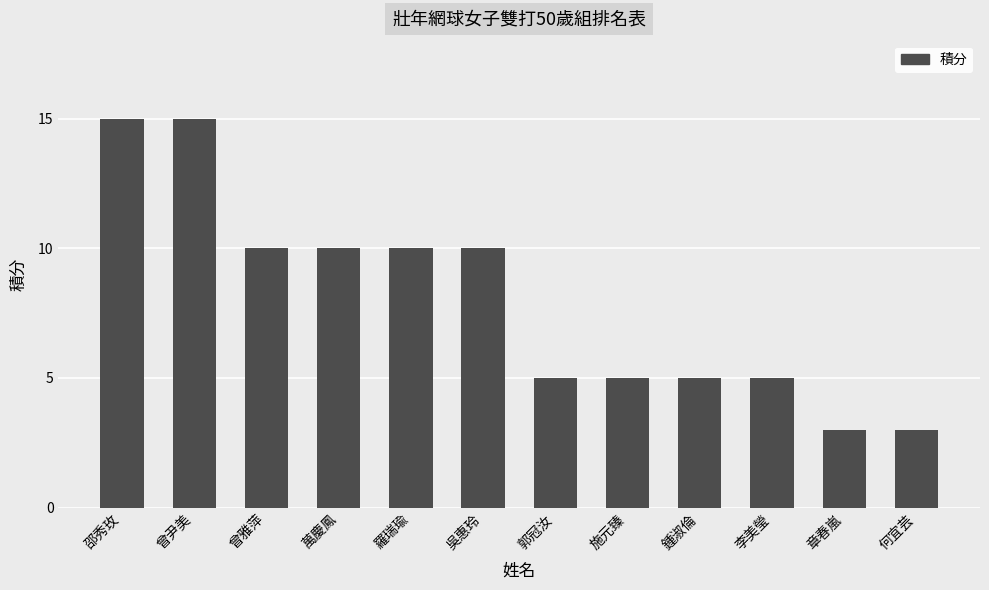

Are the bars grouped side by side (vs. stacked)?

No